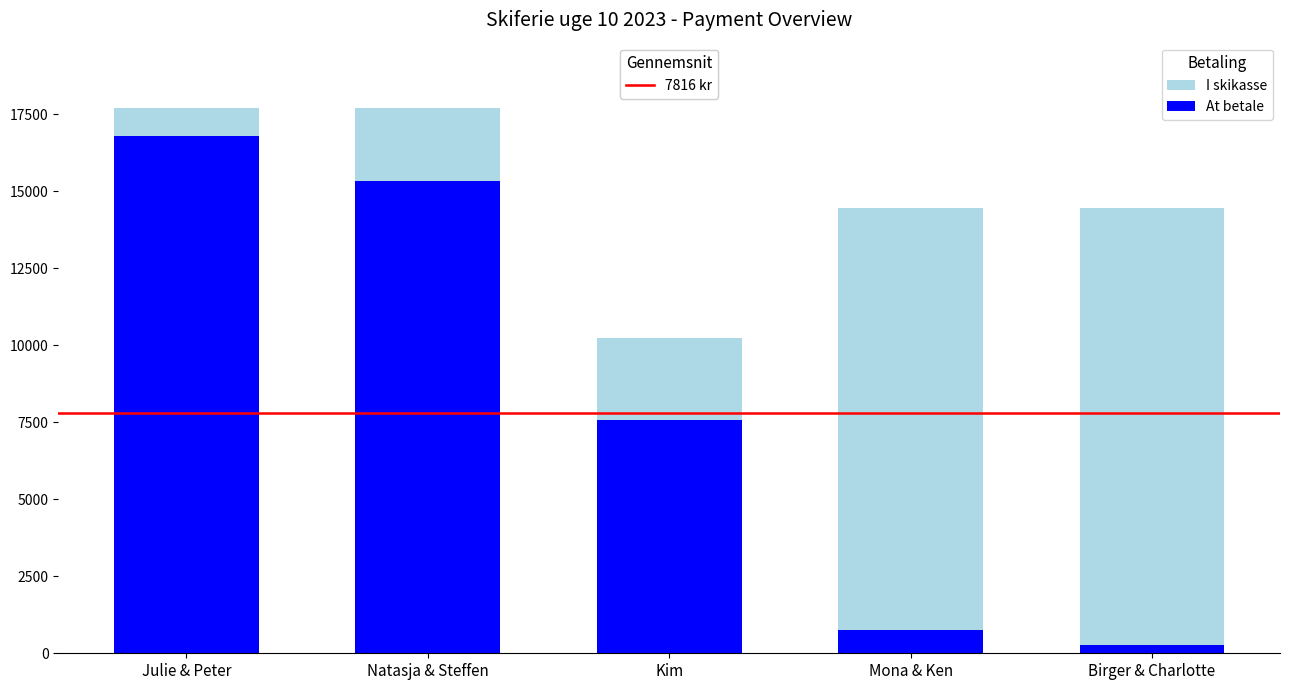

Does the chart contain any negative values?

No